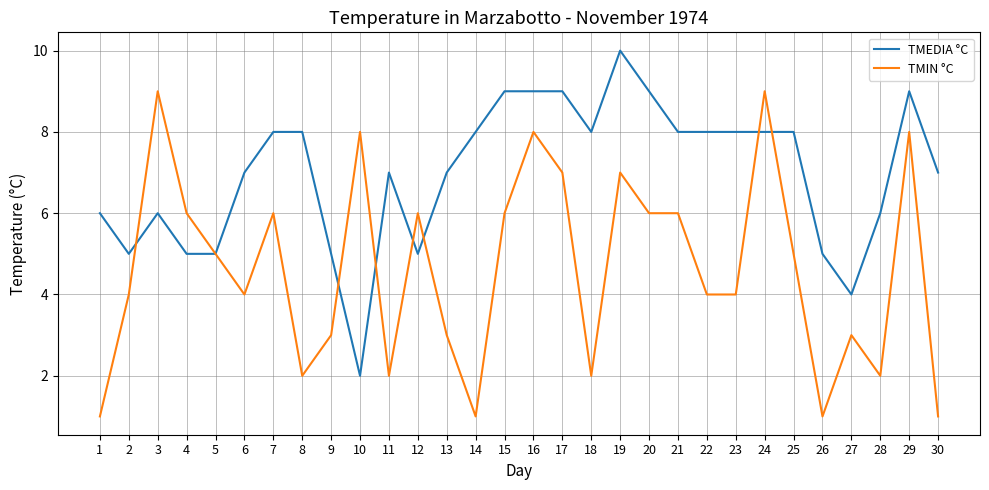

What are all the series names shown in the legend?

TMEDIA °C, TMIN °C